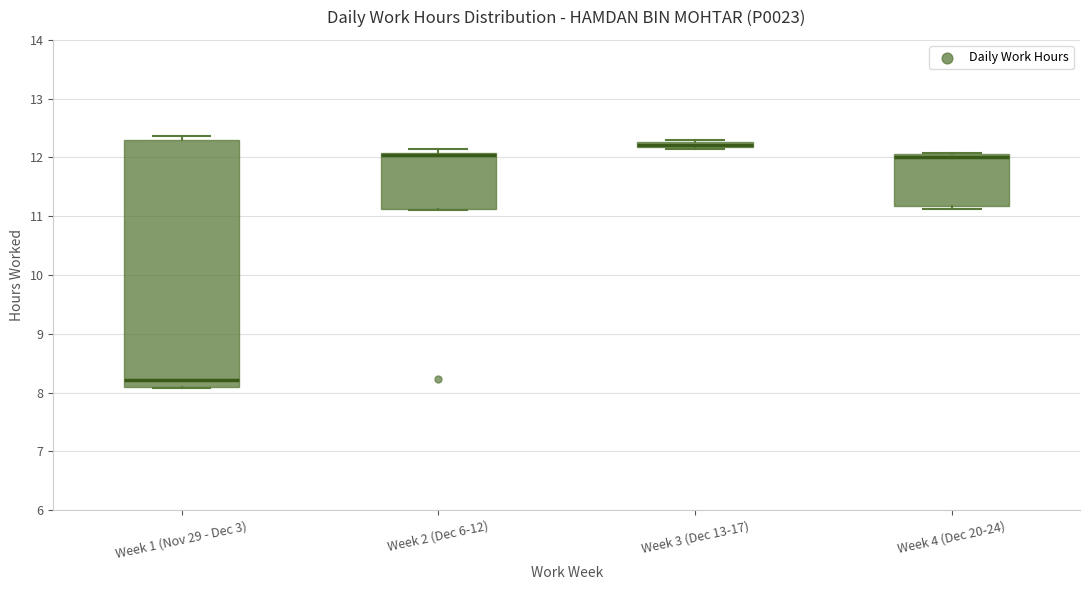

Which box is the tallest, from its lower edge to its upper edge?

Week 1 (Nov 29 - Dec 3)